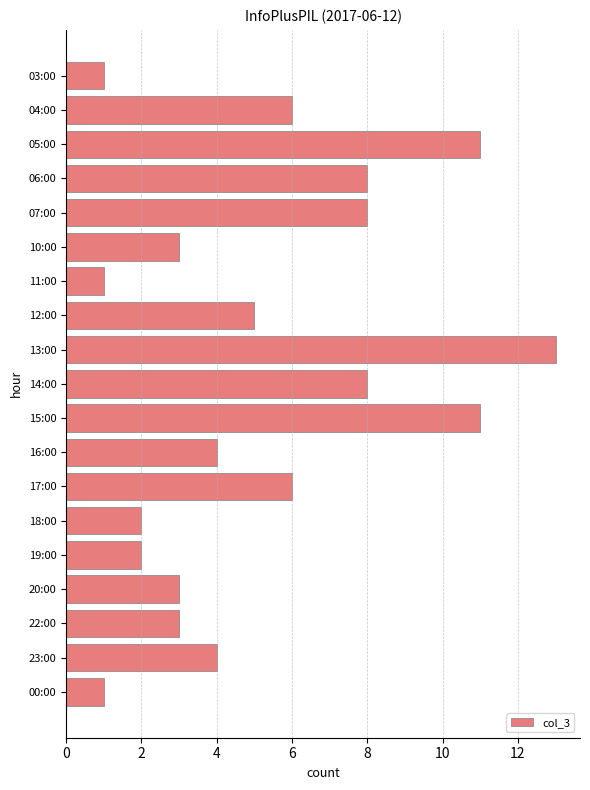

What is the change in value from 06:00 to 20:00?

-5